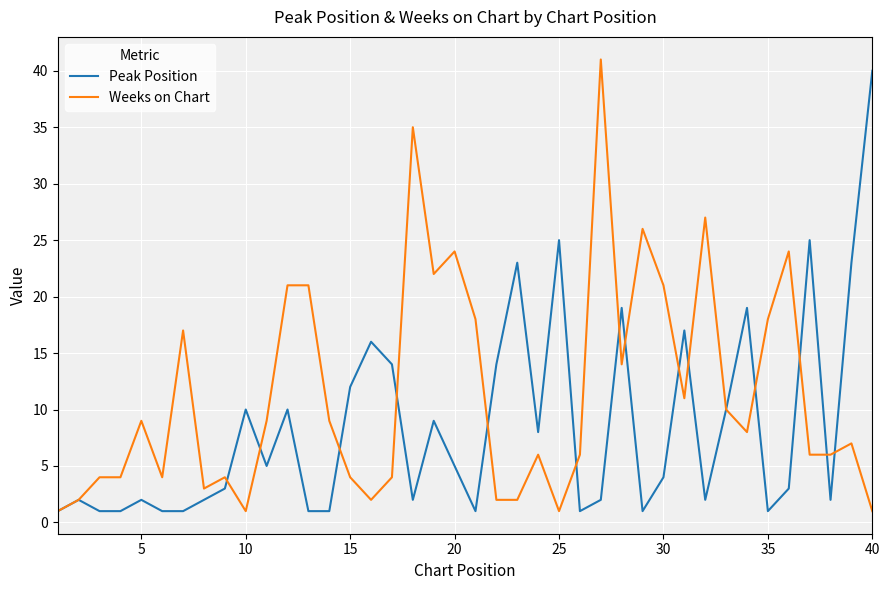

What is the smallest value displayed?

1